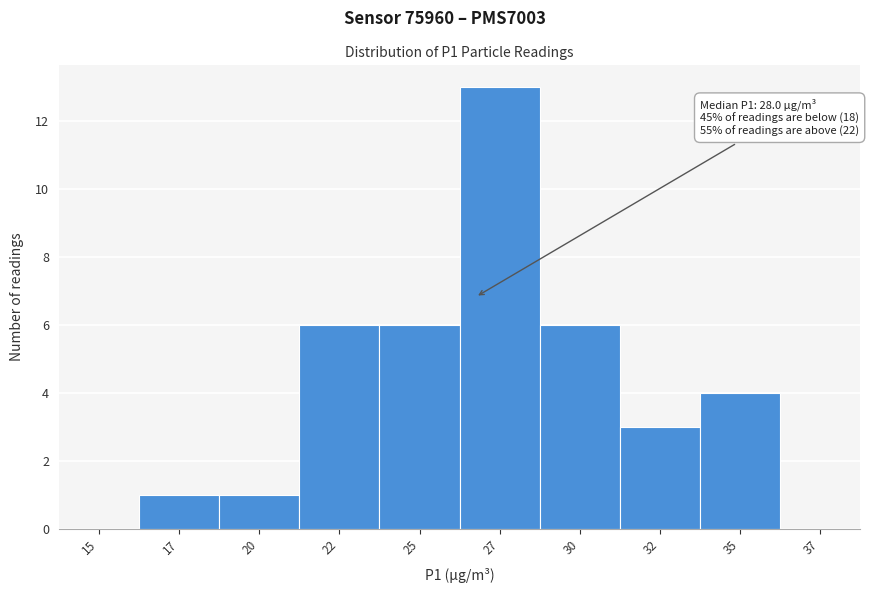

Reading left to right, what are all the values shown in this chart?

15=0	17=1	20=1	22=6	25=6	27=13	30=6	32=3	35=4	37=0